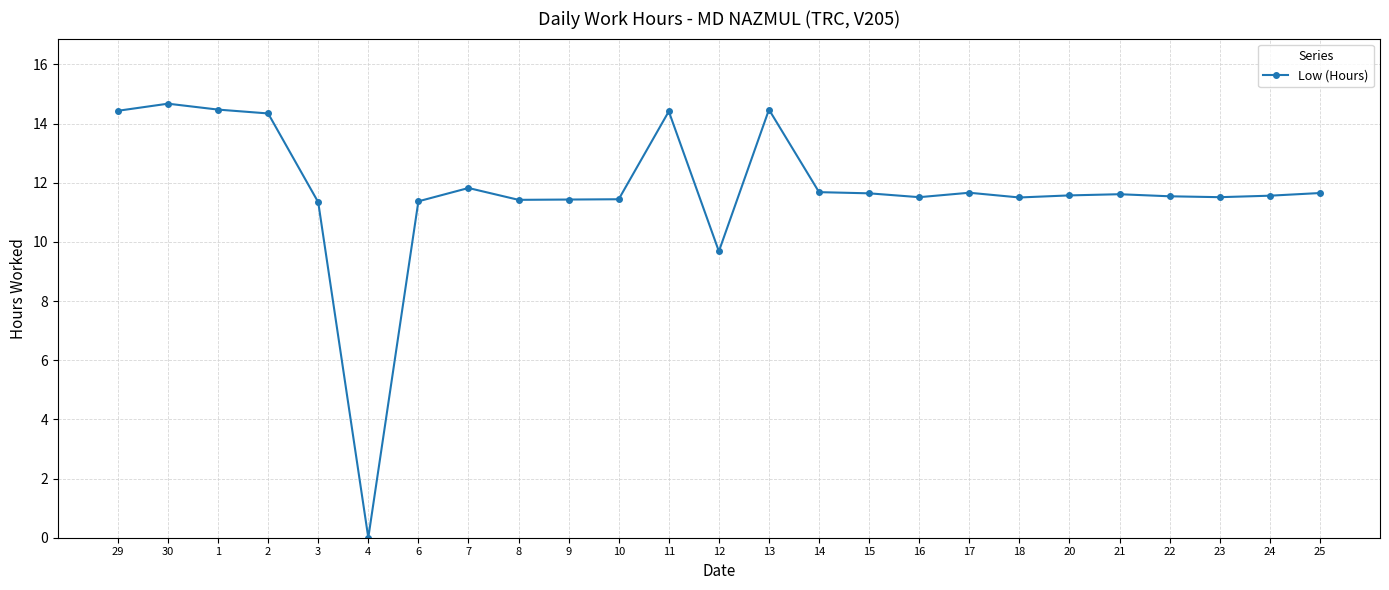

How many data points are less than 11?

2